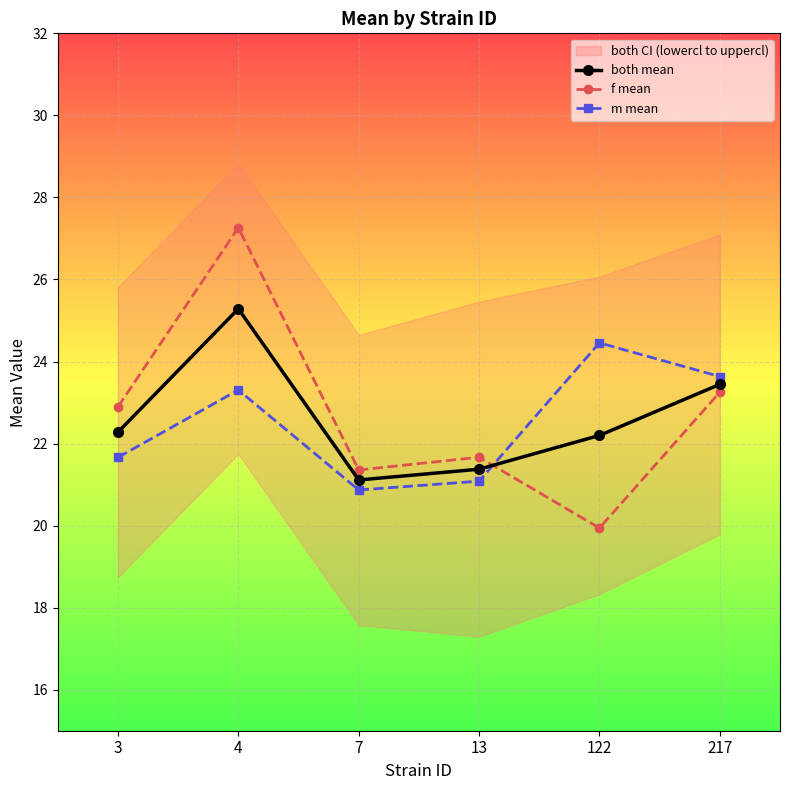

Rank the categories by m mean value from lowest to highest.

7, 13, 3, 4, 217, 122